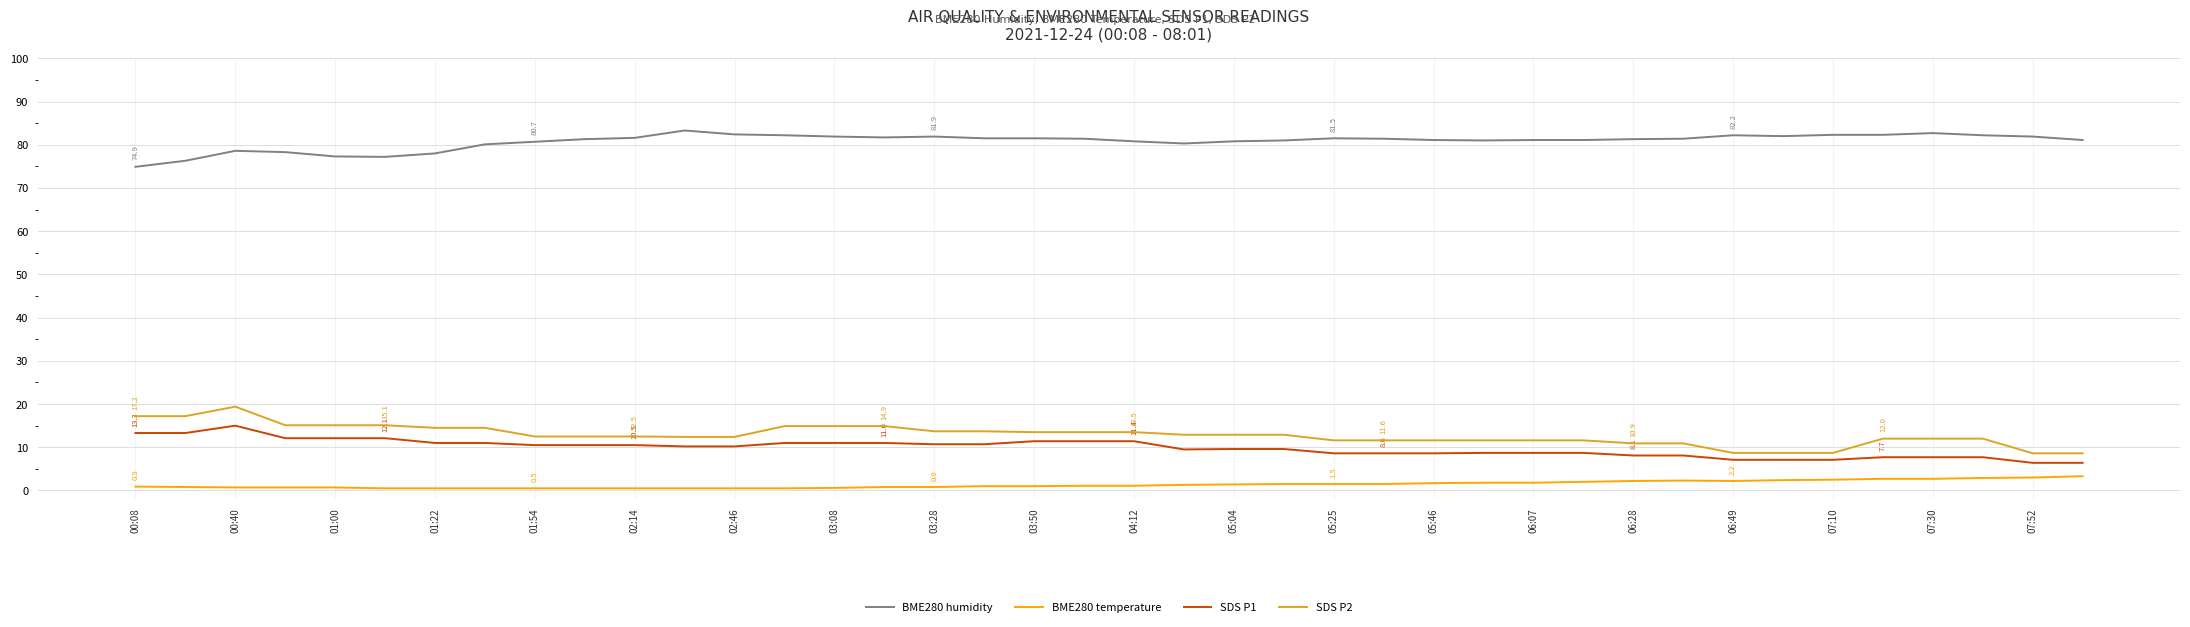

What is the maximum value shown in the chart?

83.3